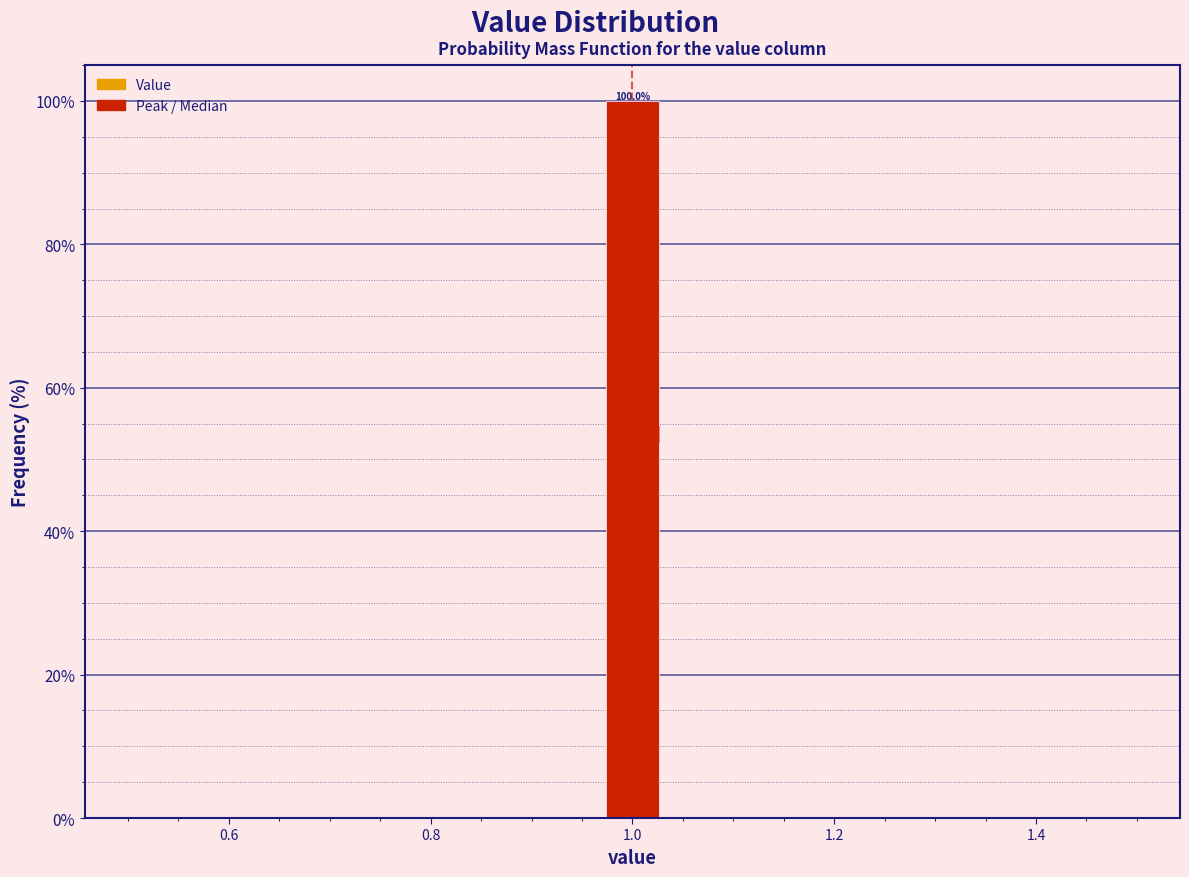

Around what value on the x-axis is the tallest bar? Give the approximate position of its centre, as read against the axis.

1.00